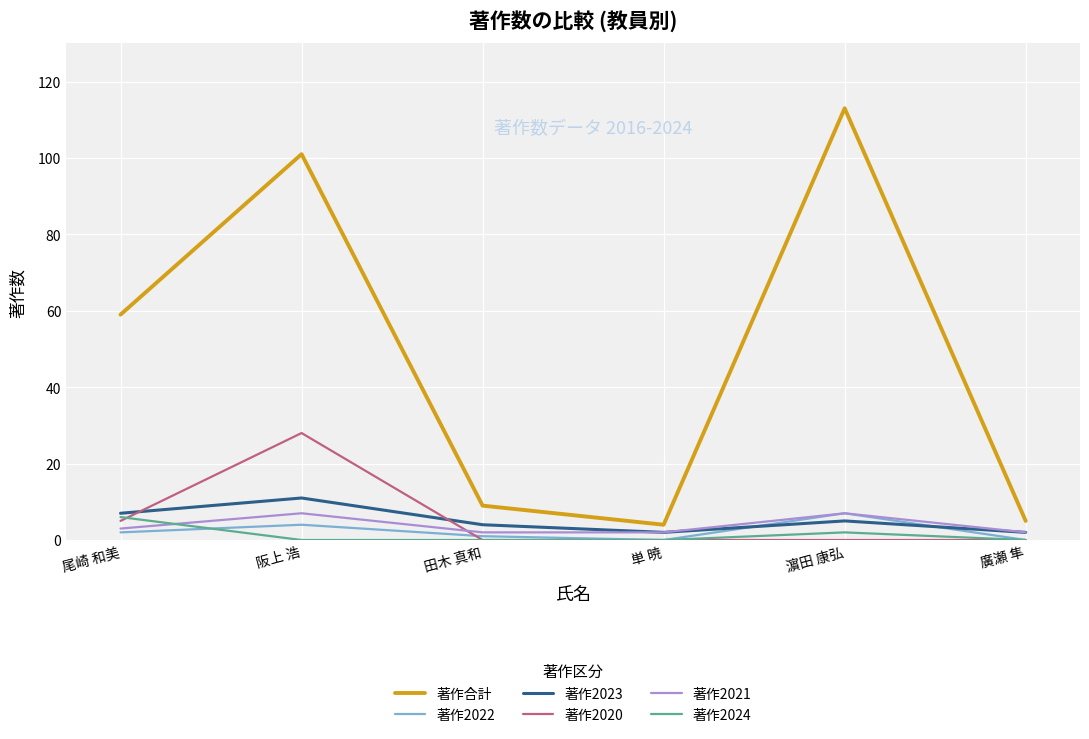

True or false: 著作2020 and 著作合計 intersect in this chart.

False